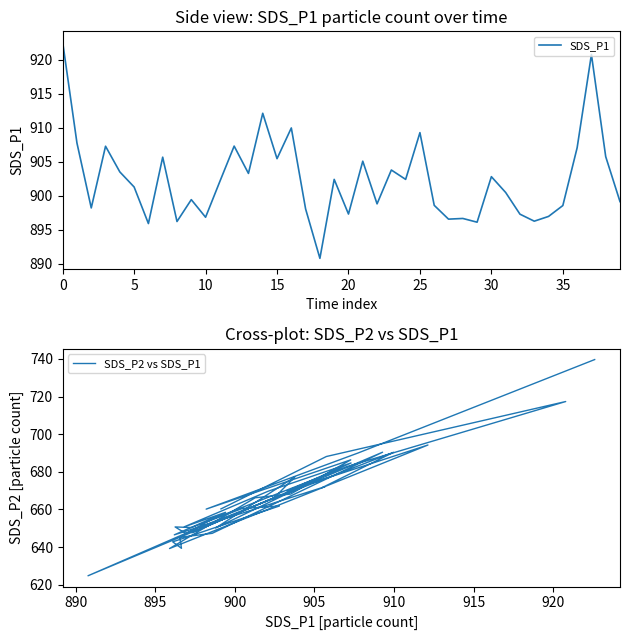

True or false: SDS_P1 and SDS_P2 vs SDS_P1 cross at least once.

False